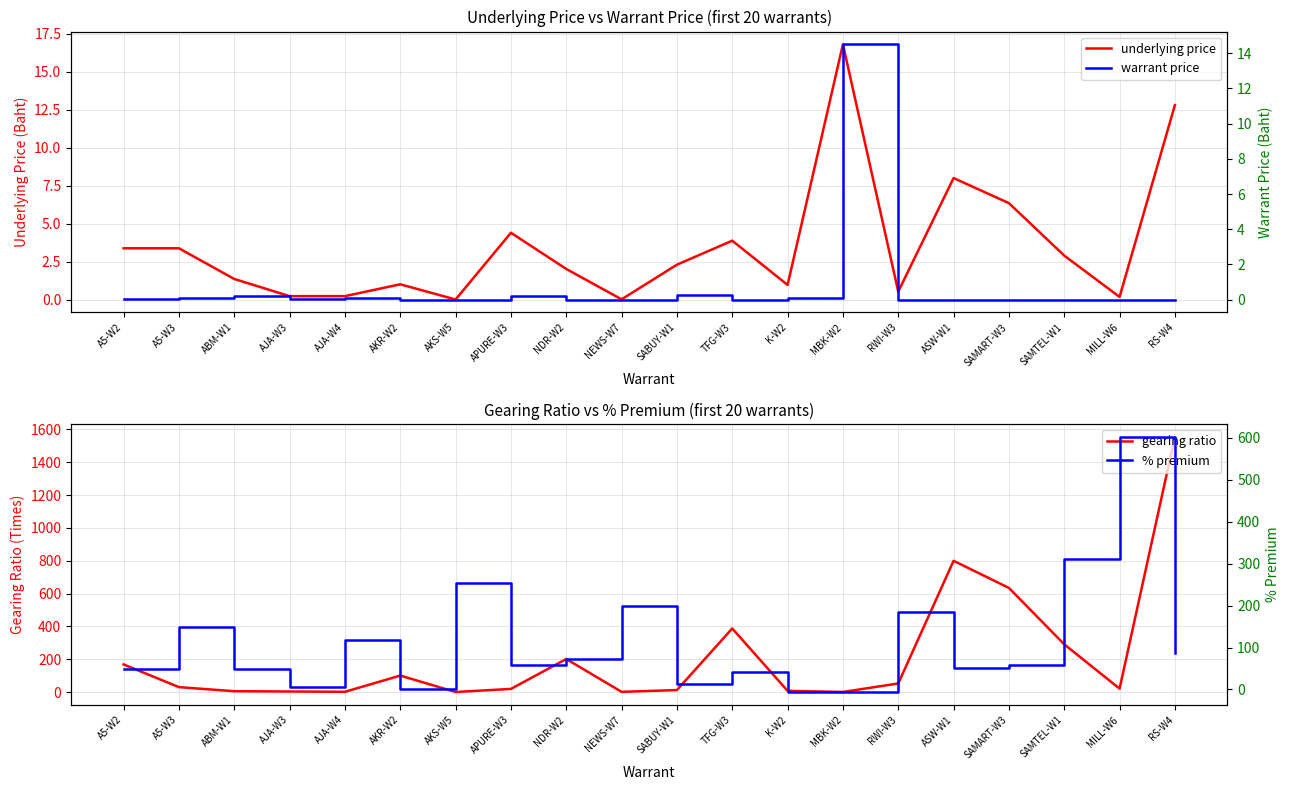

What are all the series names shown in the legend?

underlying price, gearing ratio, warrant price, % premium